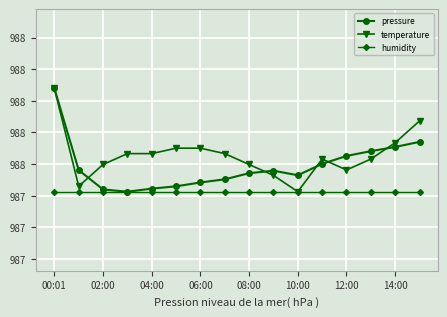

What are all the series names shown in the legend?

pressure, temperature, humidity